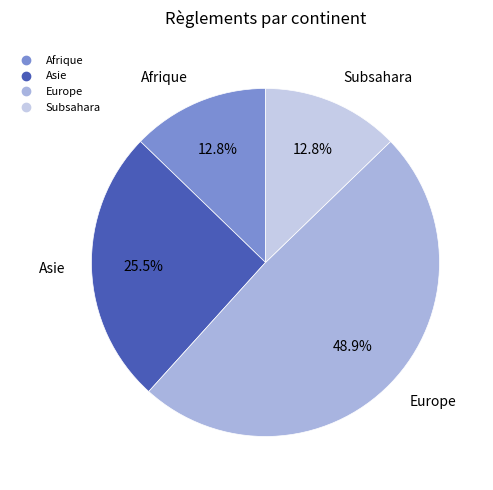

To the nearest percent, what is the average slice percentage?

25%